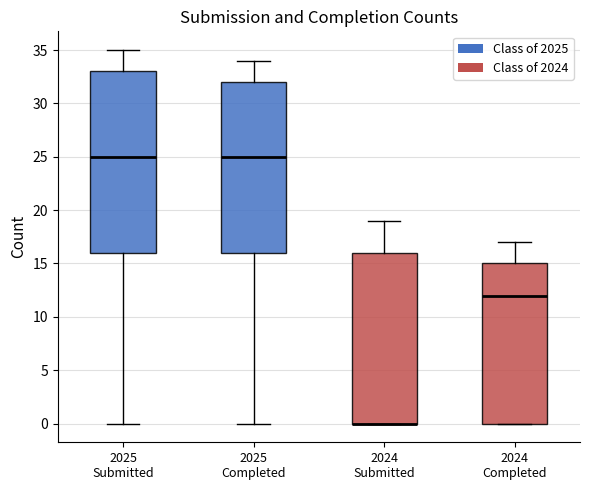

Reading left to right, transcribe this box plot: for each box, give where its median line is, the range the box spans, and where its two whiskers end, as read against the y-axis. The values are not printed on the chart, so give them approximately, as read against the axis.

2025 Submitted: median 25, box 16 to 33, whiskers 0 to 35
2025 Completed: median 25, box 16 to 32, whiskers 0 to 34
2024 Submitted: median 0 (drawn on the box's lower edge), box 0 to 16, whiskers 0 to 19
2024 Completed: median 12, box 0 to 15, whiskers 0 to 17